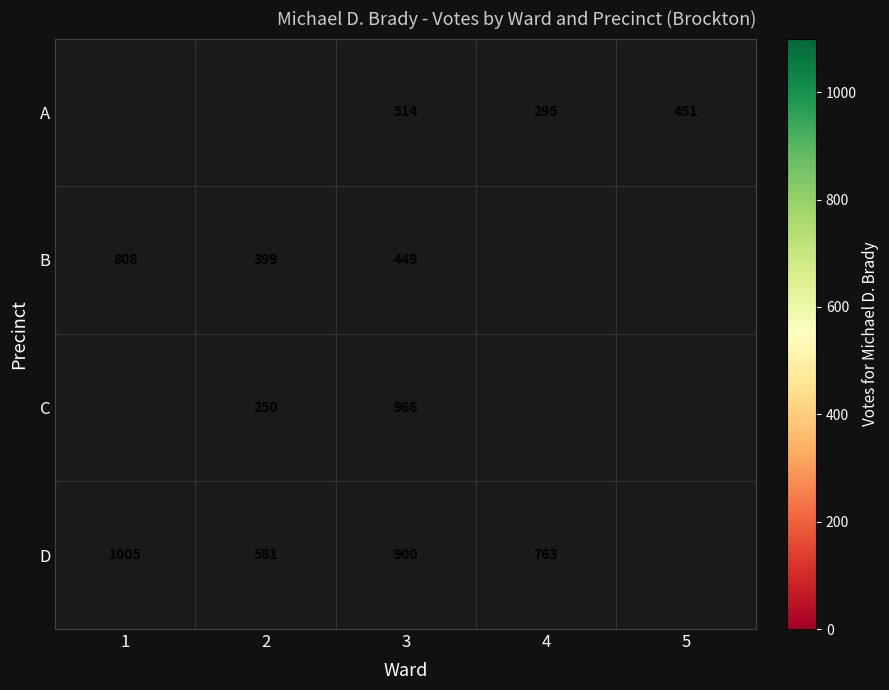

The C series shows 374 at 2. True or false?

False